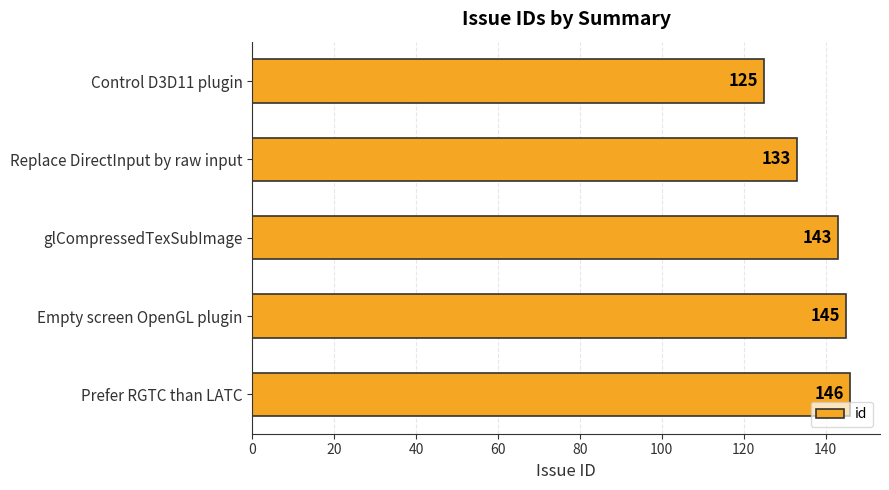

Reading top to bottom, extract all data points from this chart.

Control D3D11 plugin=125	Replace DirectInput by raw input=133	glCompressedTexSubImage=143	Empty screen OpenGL plugin=145	Prefer RGTC than LATC=146